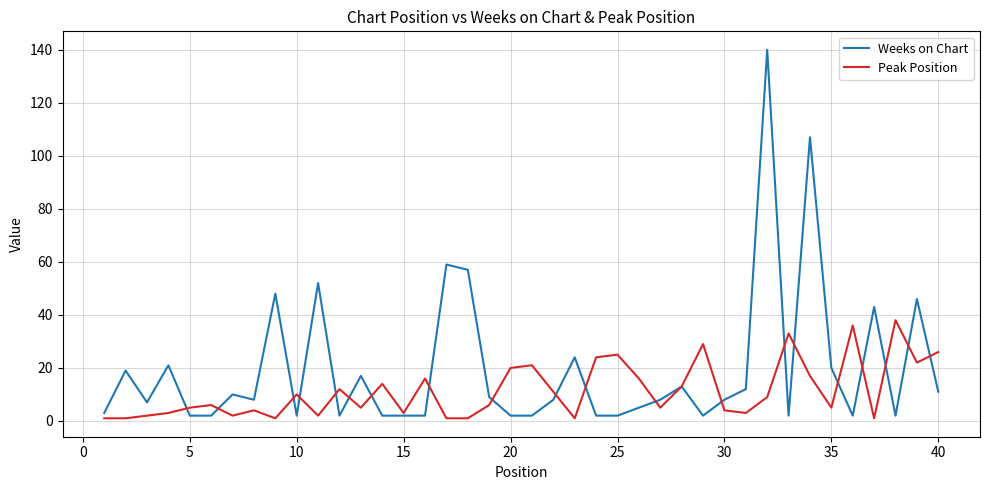

Which series has the largest total across all categories?

Weeks on Chart